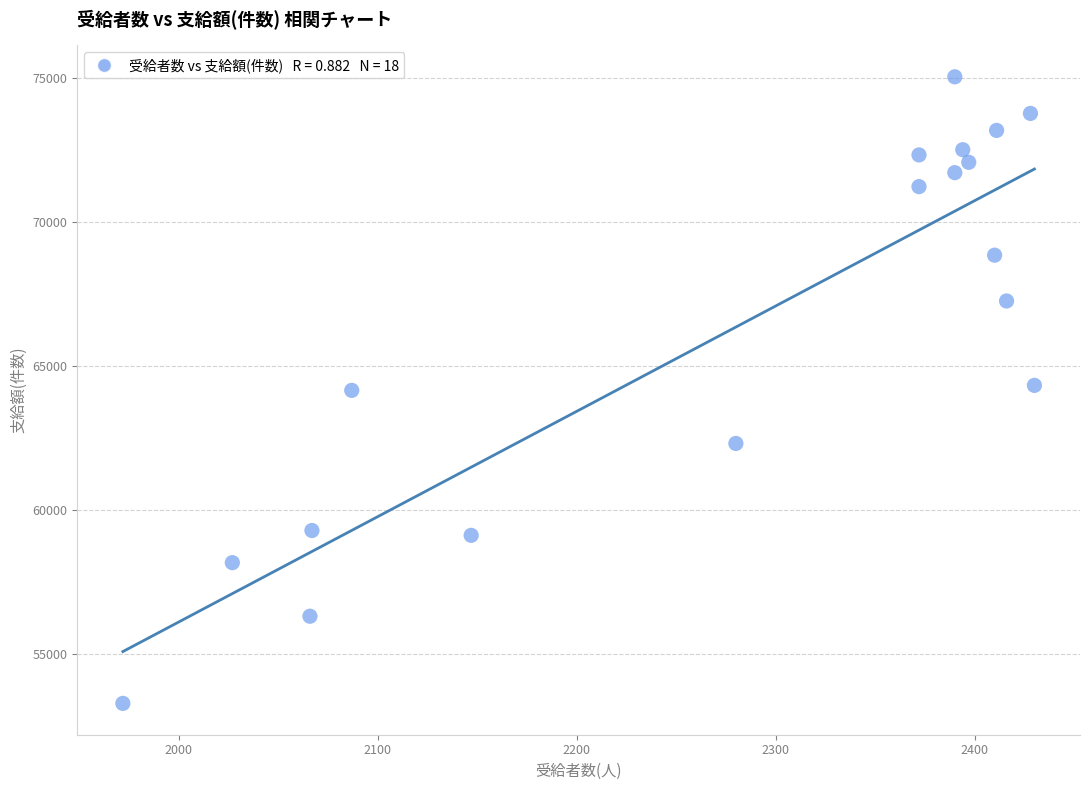

What is the range of X values (max minus min)?

458